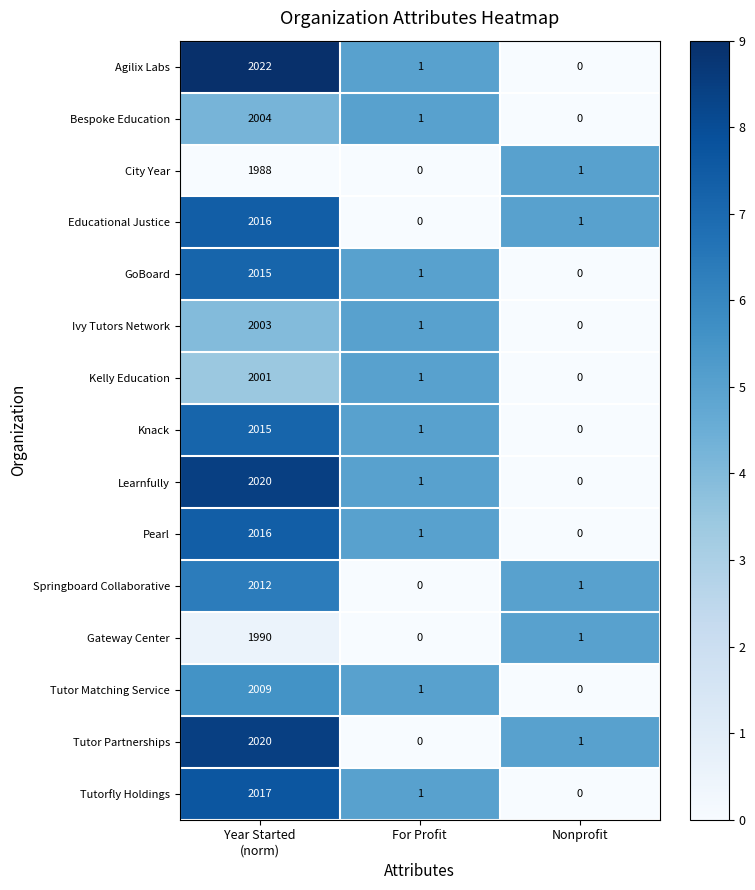

How many data points does each series have?

3